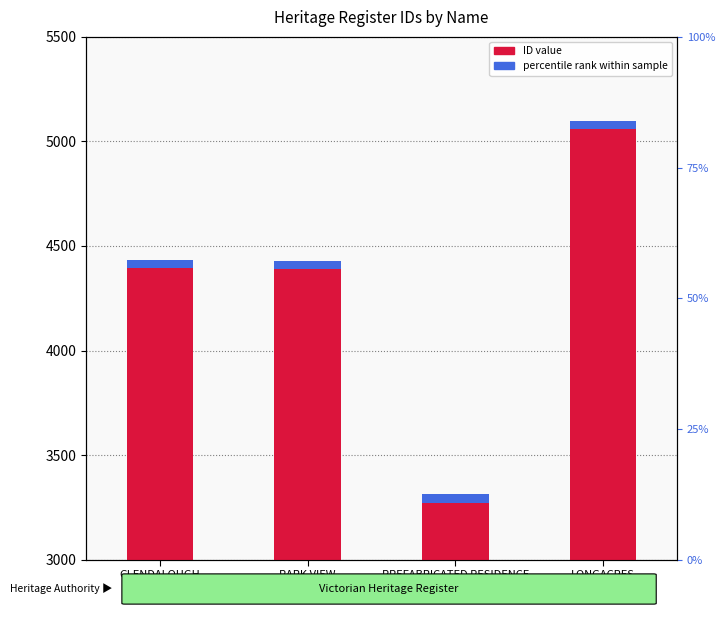

Which has a higher value, GLENDALOUGH or PARK VIEW?

GLENDALOUGH